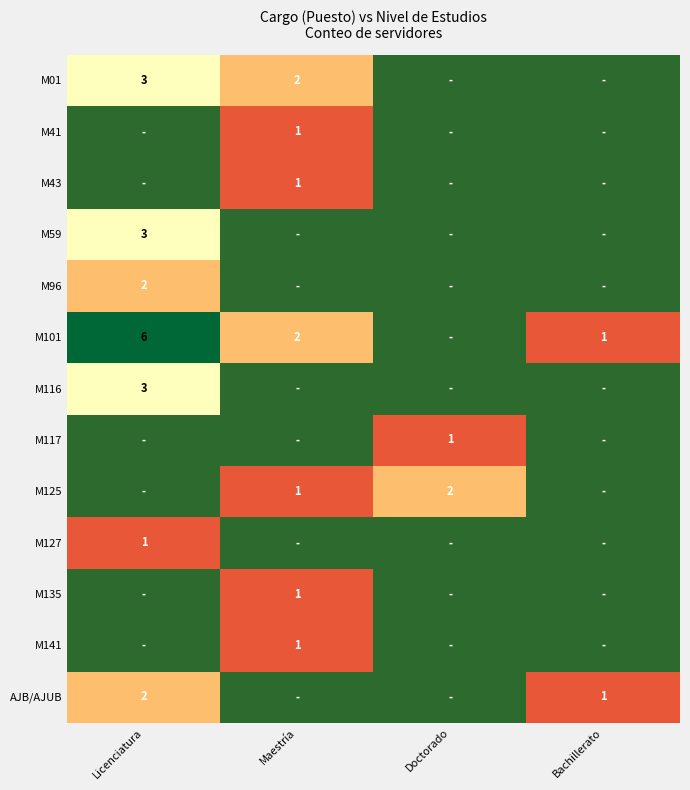

The M116 series shows 4 at Licenciatura. True or false?

False